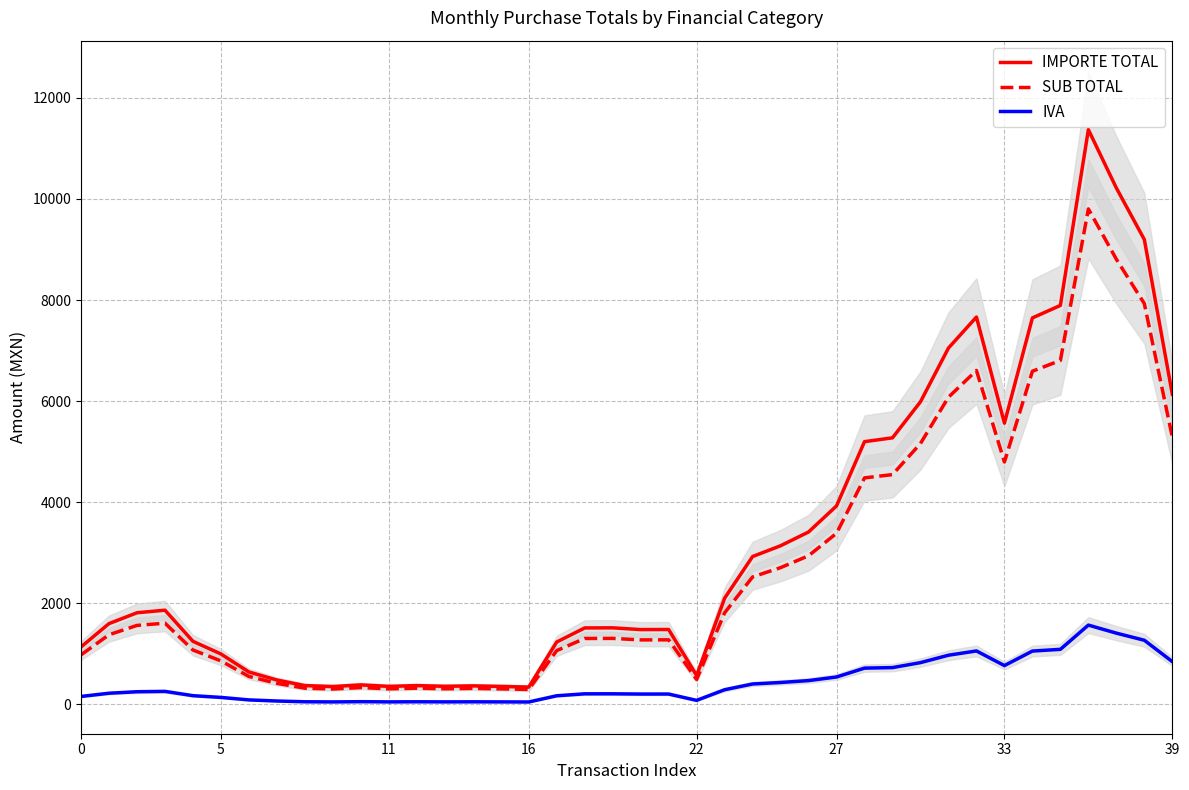

True or false: IVA and IMPORTE TOTAL intersect in this chart.

False